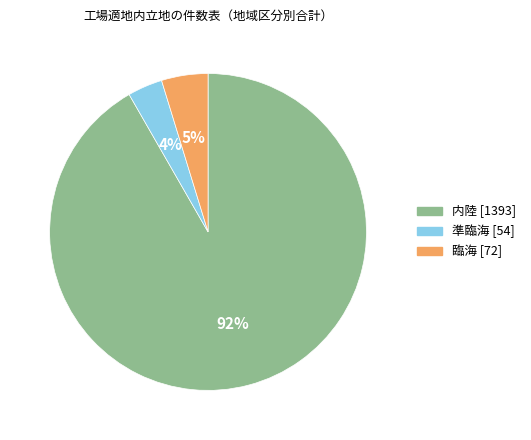

To the nearest percent, what is the combined percentage of 臨海 and 内陸?

96%